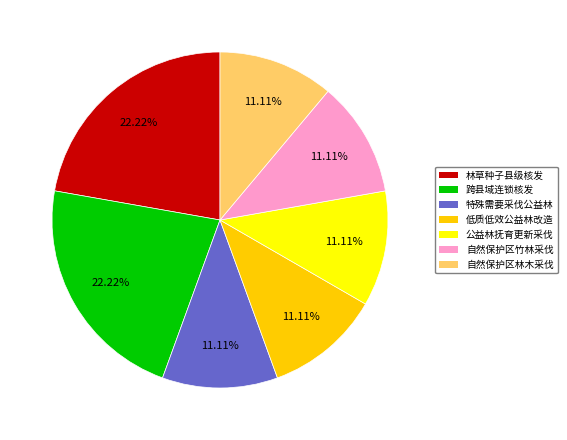

To the nearest percent, what is the difference between the largest and smallest slice percentages?

11%